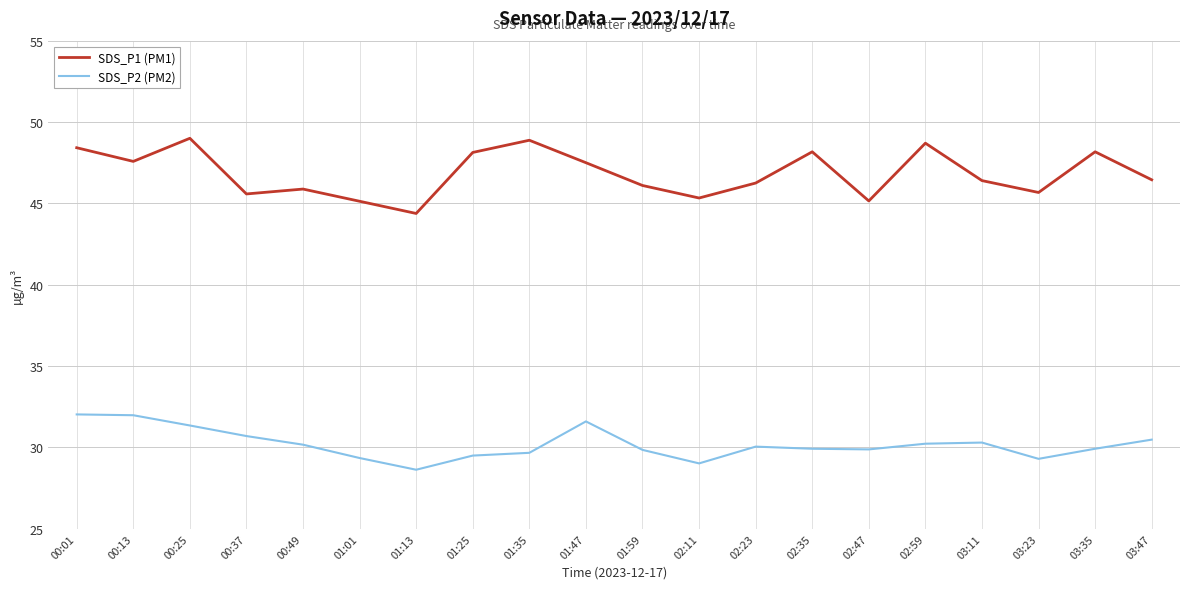

What is the maximum value shown in the chart?

49.0